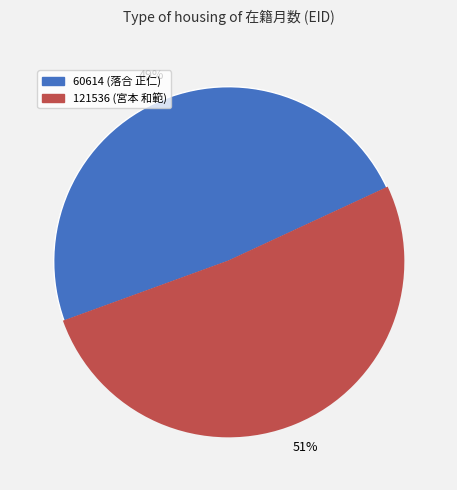

To the nearest percent, what percentage of the pie is 121536?

51%